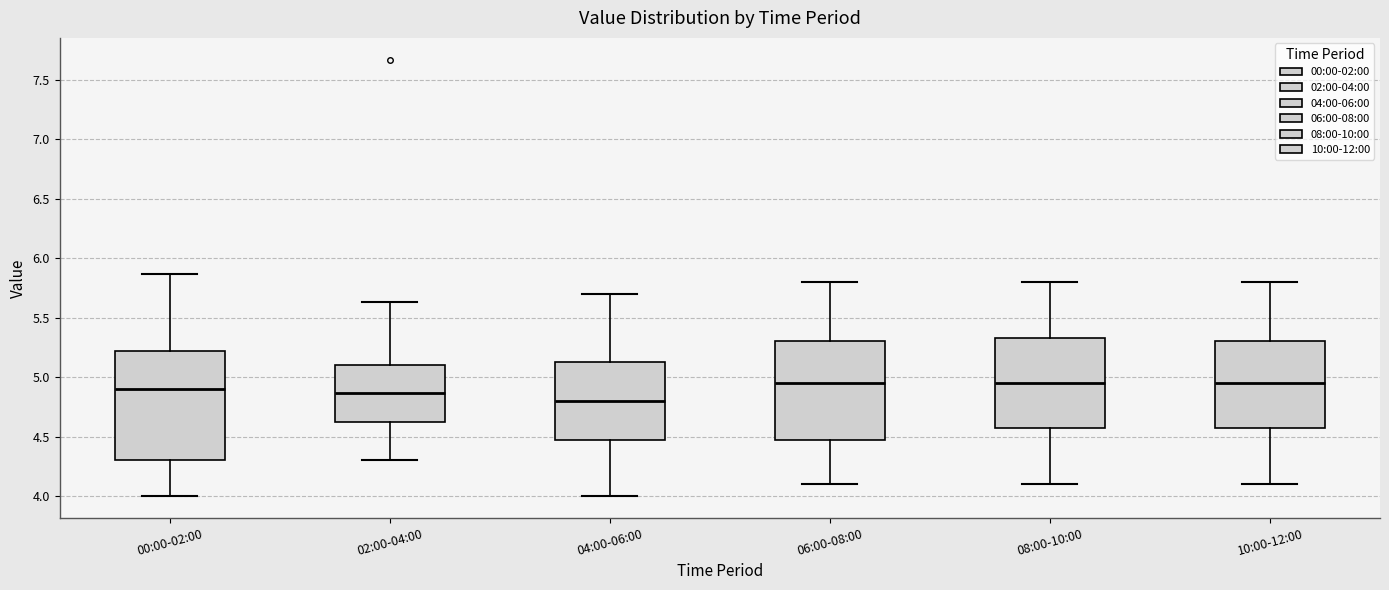

Where does the upper whisker of the box for 08:00-10:00 end on the y-axis? The values are not printed on the chart, so give them approximately, as read against the axis.

5.80